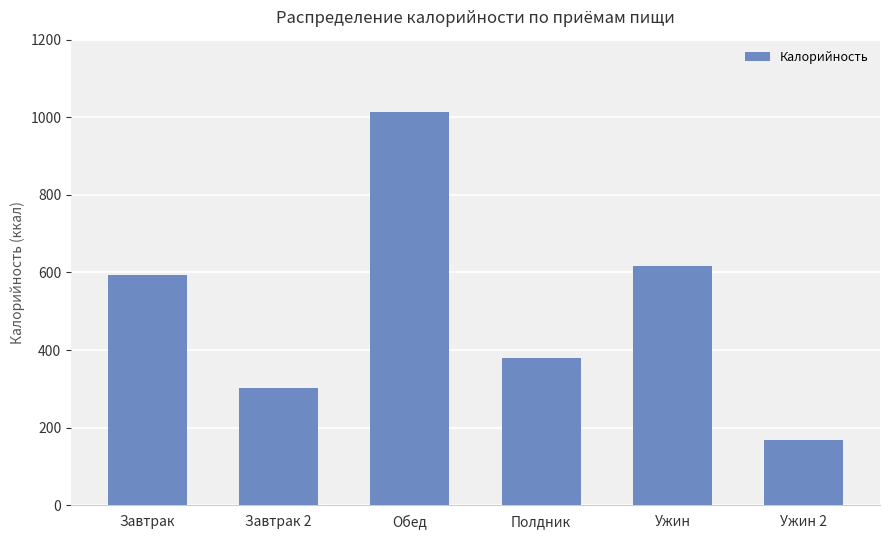

What is the difference between the maximum and second lowest values?

713